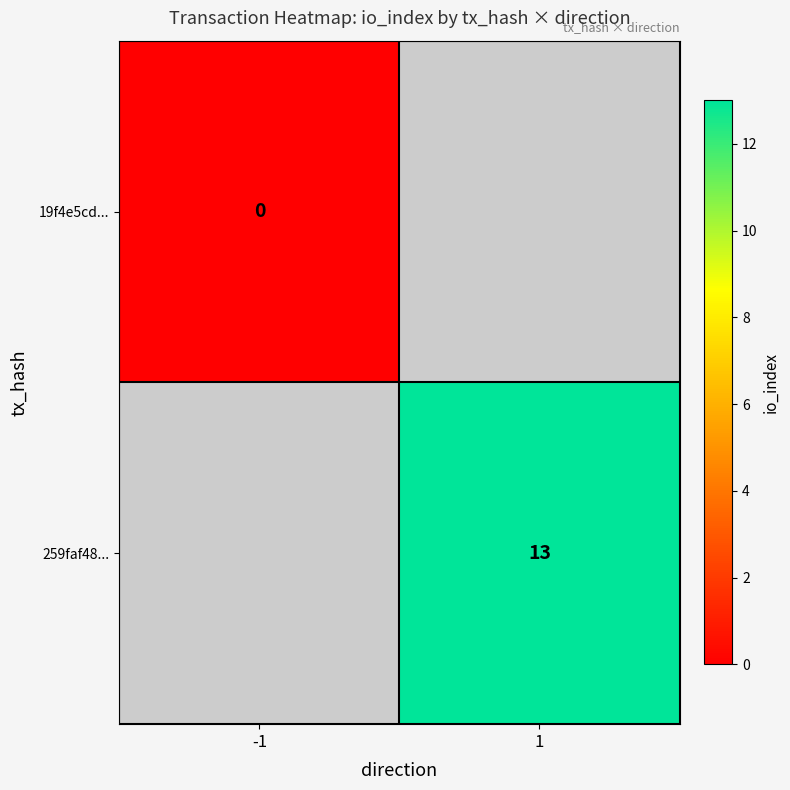

At which label is 19f4e5cd... closest to 0?

-1